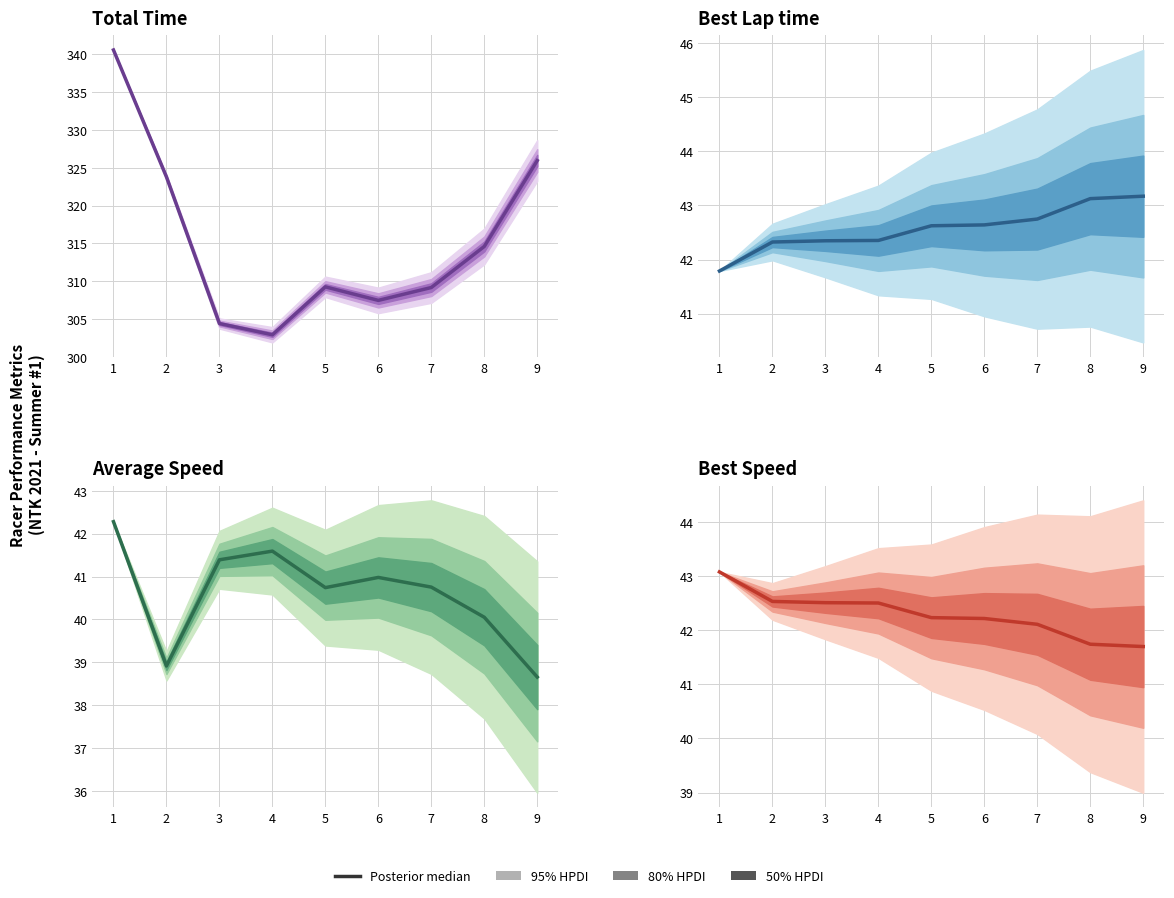

What is the value of the 9th point from the left?

41.7